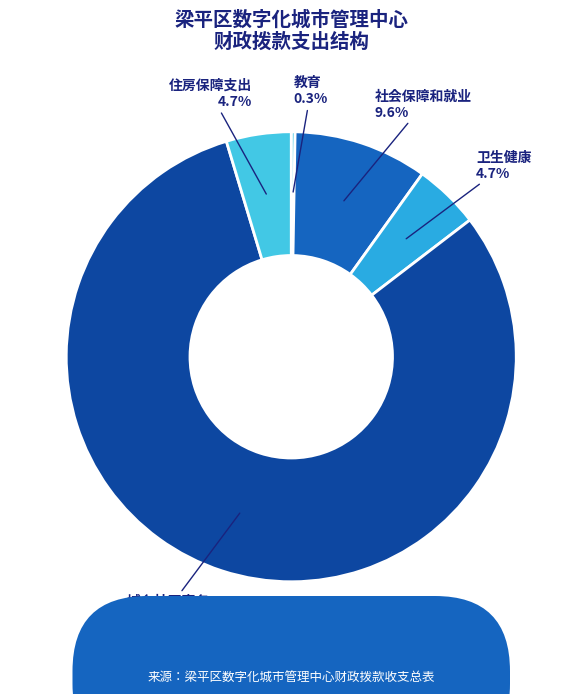

Approximately how many times larger is the value at 住房保障支出 compared to 卫生健康?

1.0